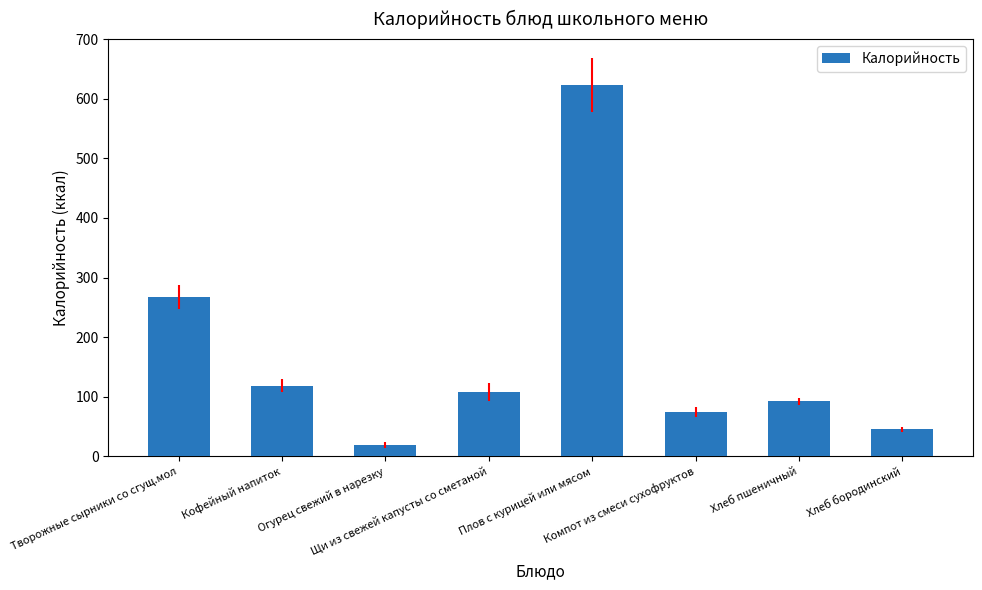

Read the value at Кофейный напиток.

118.7